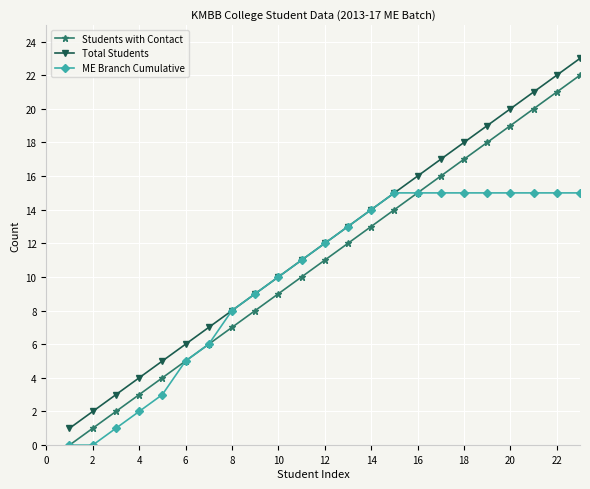

True or false: Students with Contact has more than 0 interior local peaks.

False